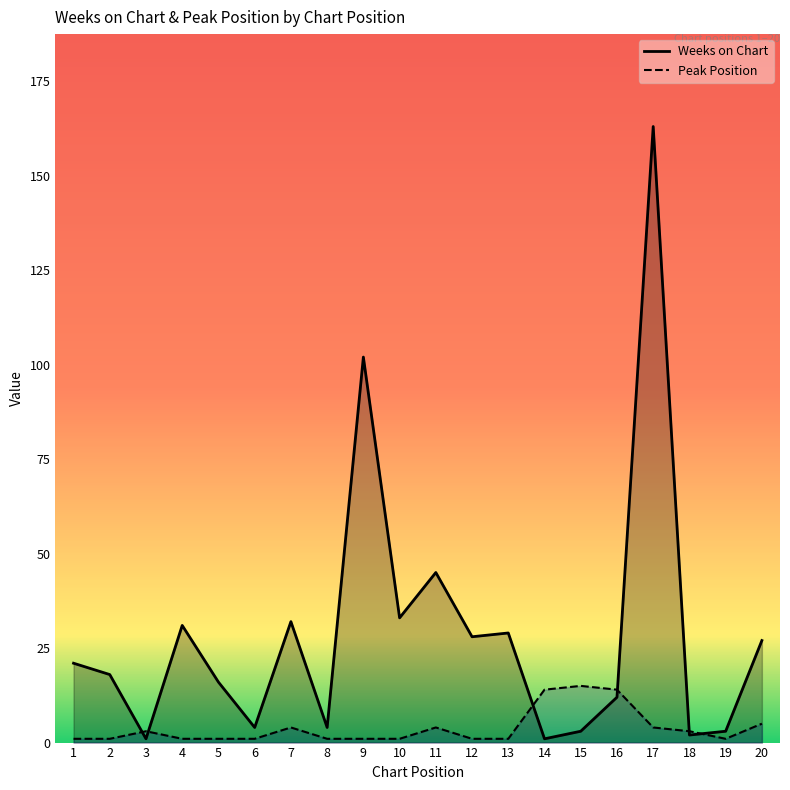

After their last crossing, which series has the higher values: Weeks on Chart or Peak Position?

Weeks on Chart